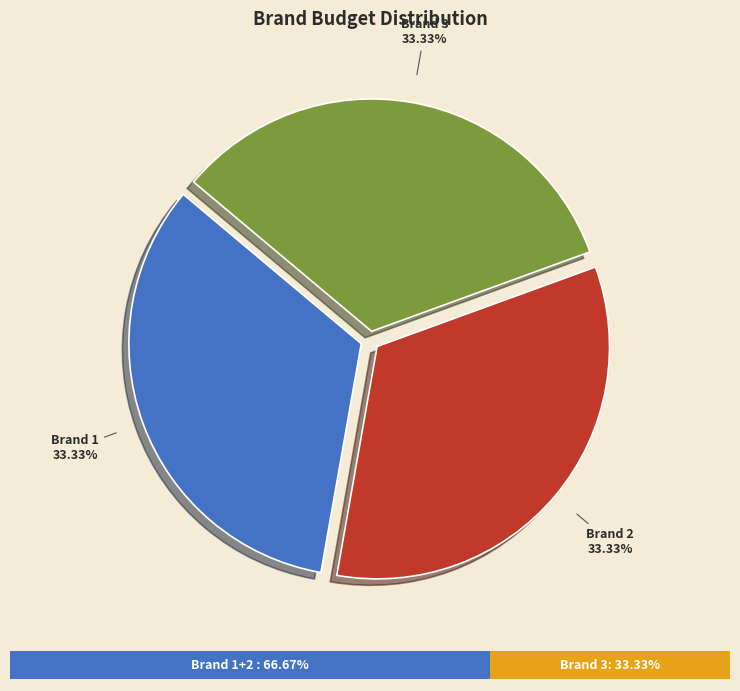

Which category has the smallest portion of the pie?

Brand 2